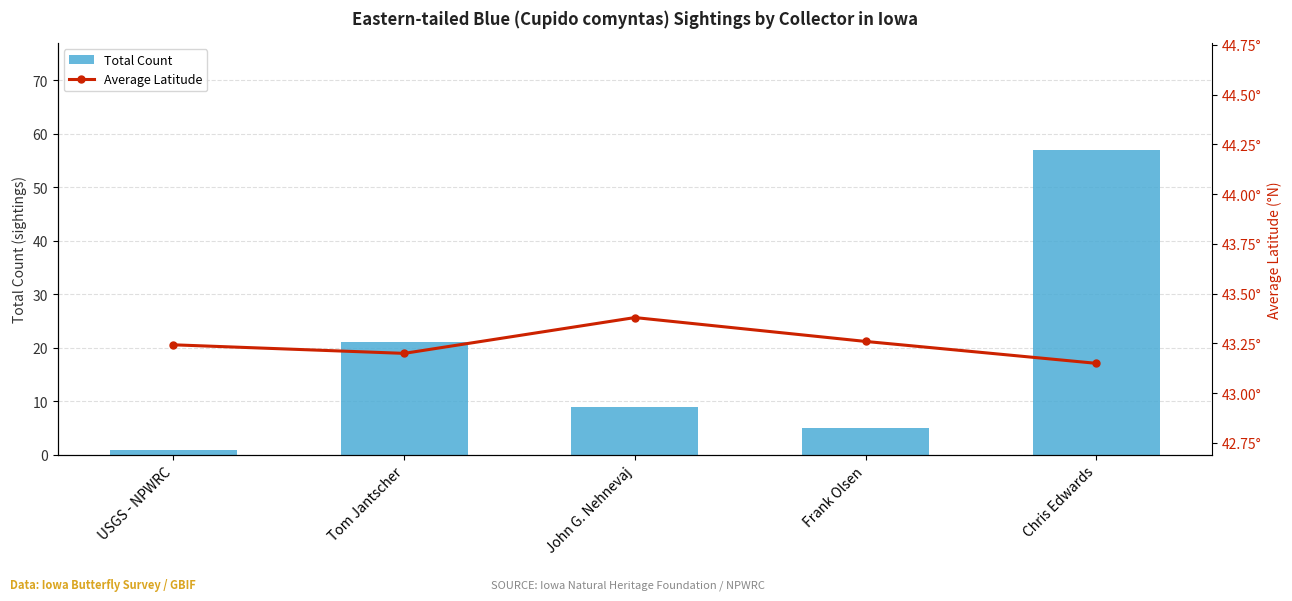

How many values in the Total Count series are below 9?

2